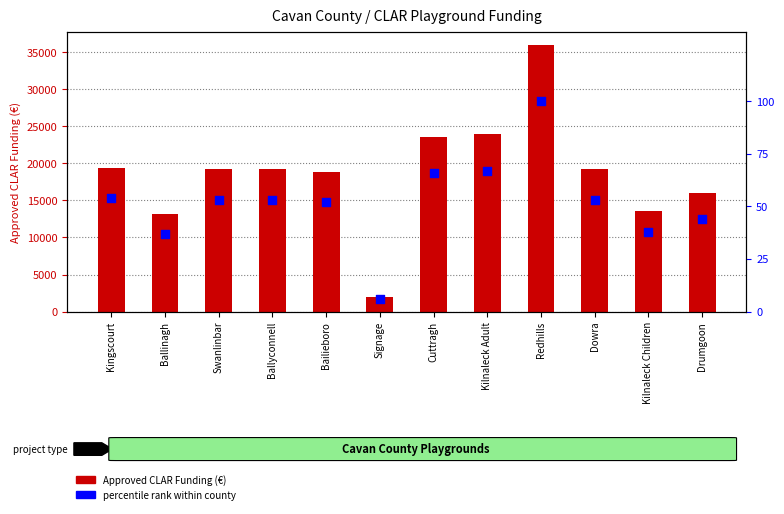

Which series has the largest Y range (max minus min)?

Approved CLAR Funding